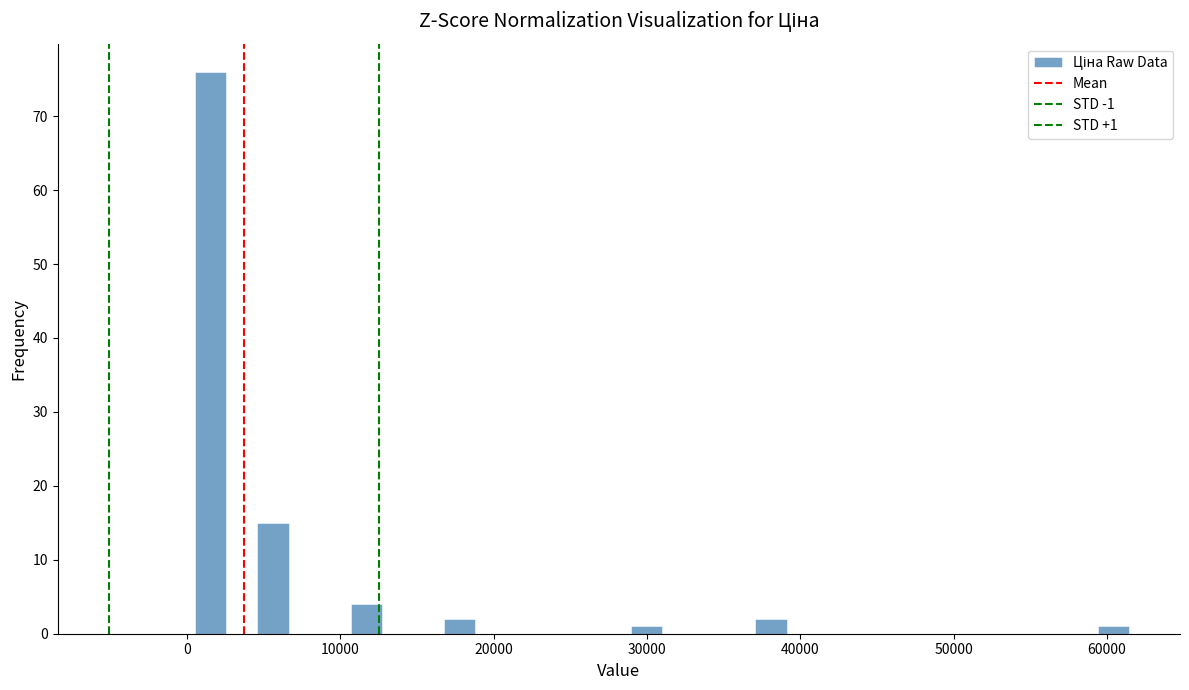

Read against the x-axis, roughly where is the centre of the tallest bar?

2000